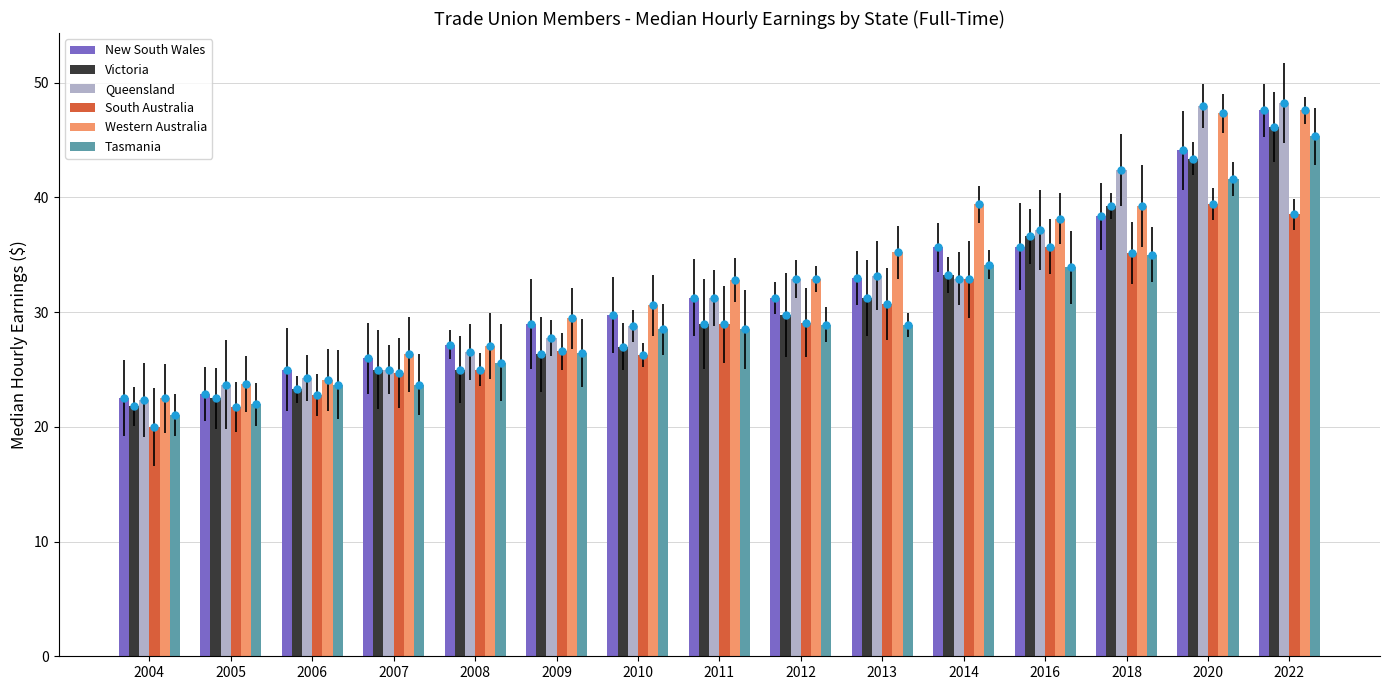

Reading left to right, what are all the values shown in this chart?

New South Wales: 2004=22.5	2005=22.9	2006=25.0	2007=26.0	2008=27.2	2009=28.9	2010=29.7	2011=31.2	2012=31.2	2013=33.0	2014=35.6	2016=35.7	2018=38.4	2020=44.1	2022=47.6
Victoria: 2004=21.8	2005=22.5	2006=23.3	2007=25.0	2008=25.0	2009=26.3	2010=27.0	2011=28.9	2012=29.8	2013=31.2	2014=33.2	2016=36.6	2018=39.3	2020=43.4	2022=46.1
Queensland: 2004=22.4	2005=23.7	2006=24.3	2007=25.0	2008=26.5	2009=27.8	2010=28.8	2011=31.2	2012=32.9	2013=33.2	2014=32.9	2016=37.2	2018=42.4	2020=48.0	2022=48.2
South Australia: 2004=20.0	2005=21.8	2006=22.8	2007=24.7	2008=25.0	2009=26.6	2010=26.3	2011=28.9	2012=29.1	2013=30.7	2014=32.9	2016=35.7	2018=35.1	2020=39.4	2022=38.5
Western Australia: 2004=22.5	2005=23.8	2006=24.1	2007=26.3	2008=27.1	2009=29.5	2010=30.6	2011=32.8	2012=32.9	2013=35.2	2014=39.4	2016=38.1	2018=39.3	2020=47.3	2022=47.6
Tasmania: 2004=21.1	2005=22.0	2006=23.7	2007=23.7	2008=25.6	2009=26.4	2010=28.5	2011=28.5	2012=28.9	2013=28.9	2014=34.1	2016=33.9	2018=35.0	2020=41.6	2022=45.3